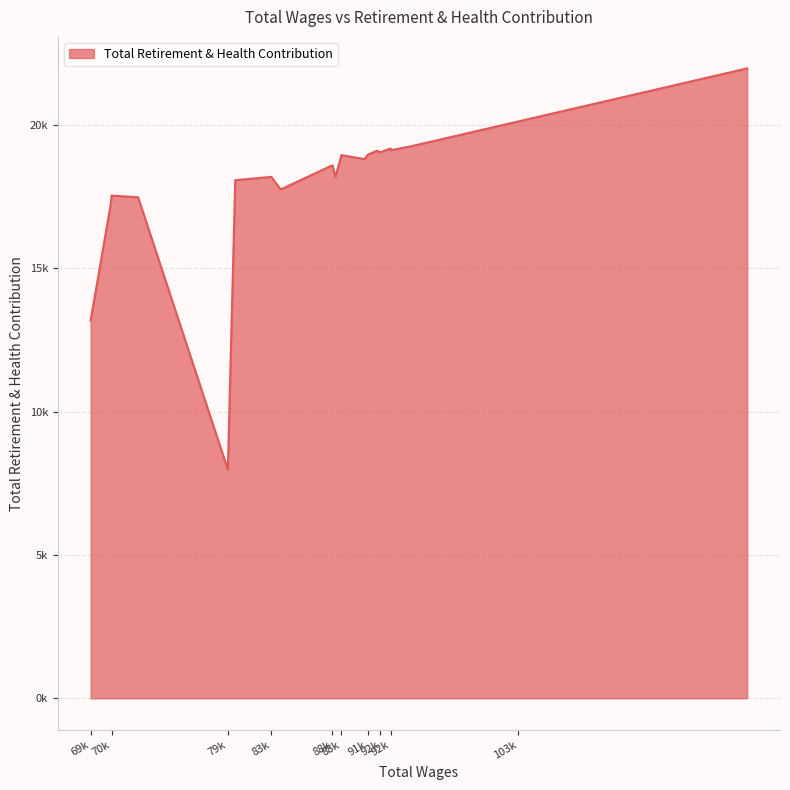

Where is the data nearest to the value 14970?

69k